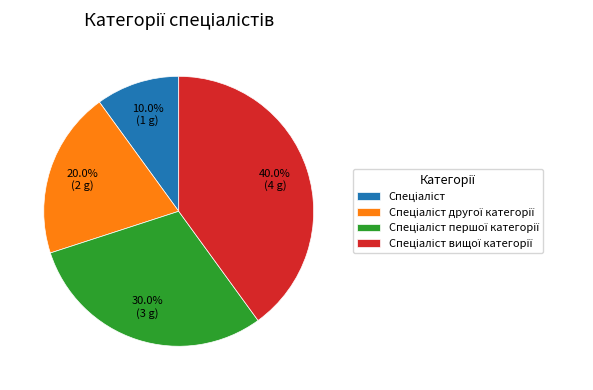

How many slices are in this pie chart?

4